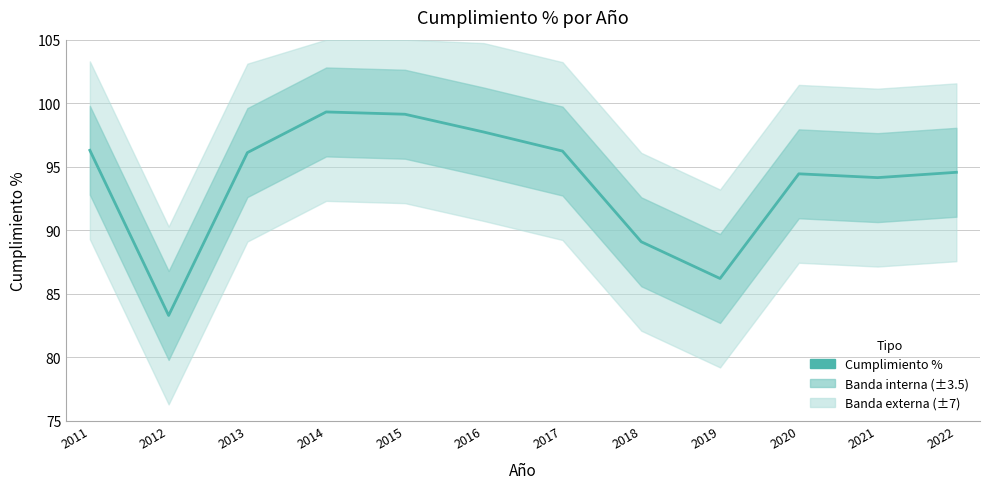

What is the maximum value shown in the chart?

99.3